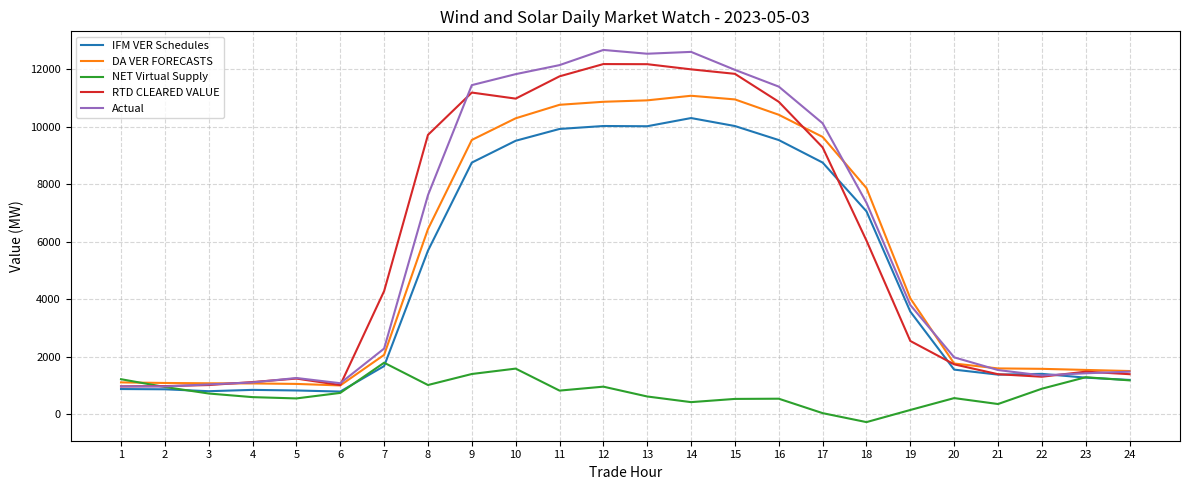

The value of NET Virtual Supply at 1 is 1689.7. True or false?

False